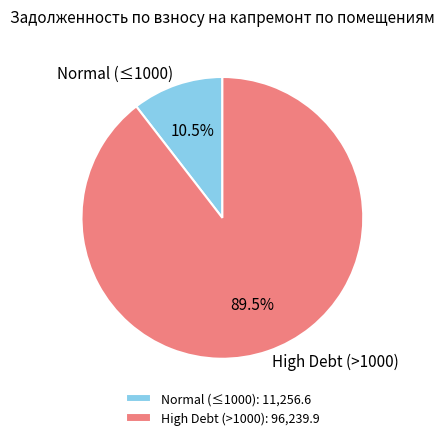

Between Normal (≤1000) and High Debt (>1000), which is larger?

High Debt (>1000)